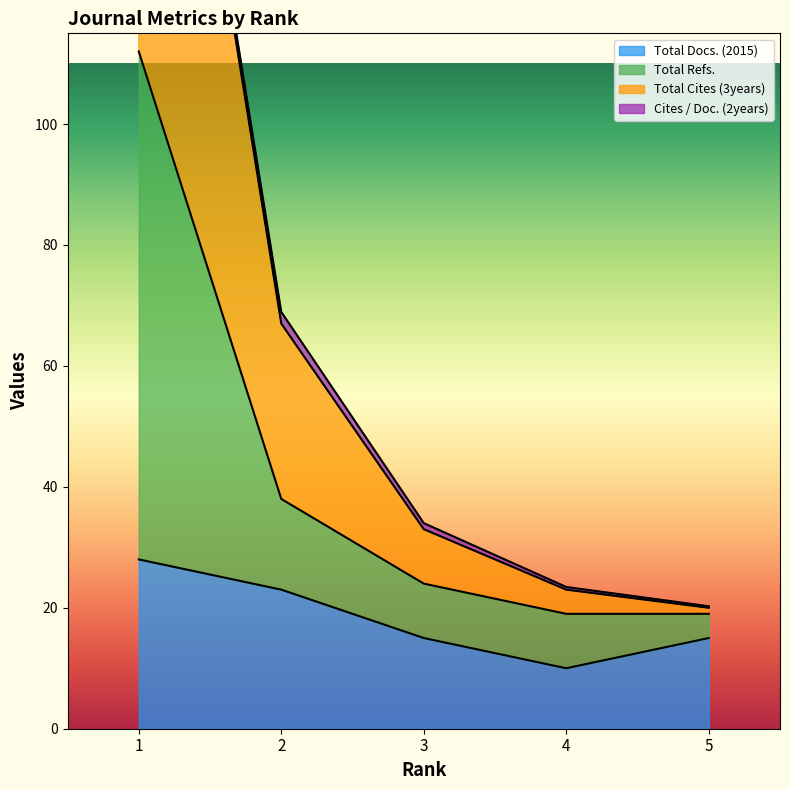

At which category does the chart reach its peak across all series?

1